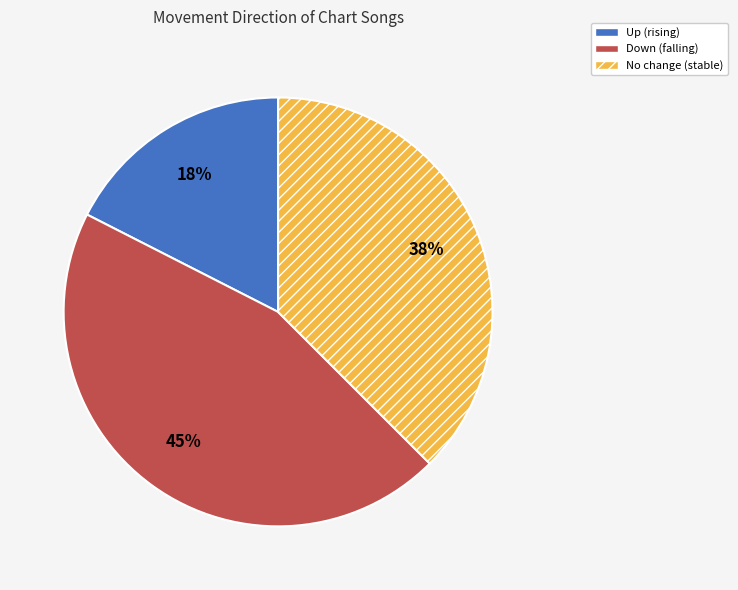

Is there any slice that represents more than half of the pie?

No